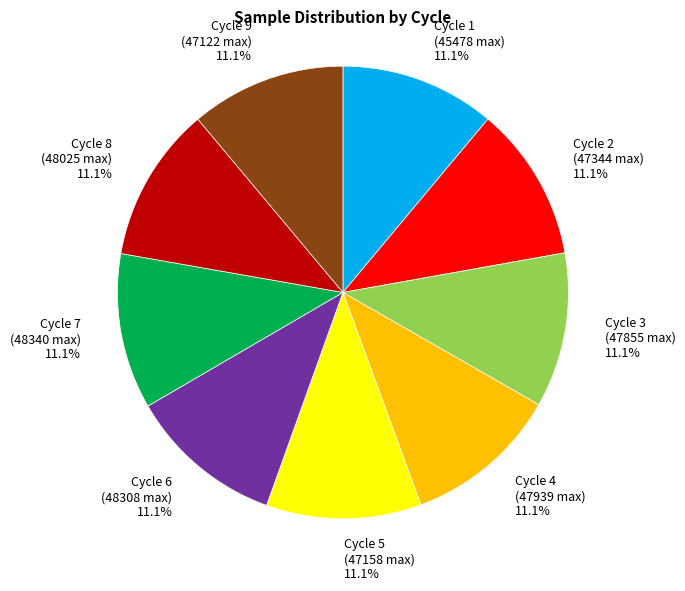

Combined, what portion of the pie is Cycle 3 (47855 max) and Cycle 5 (47158 max)?

22.2%